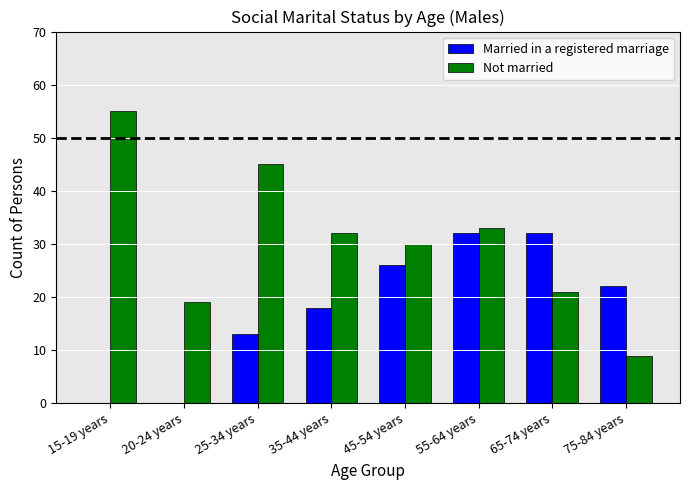

Is the value of Married in a registered marriage at 75-84 years greater than the value of Not married at 20-24 years?

Yes